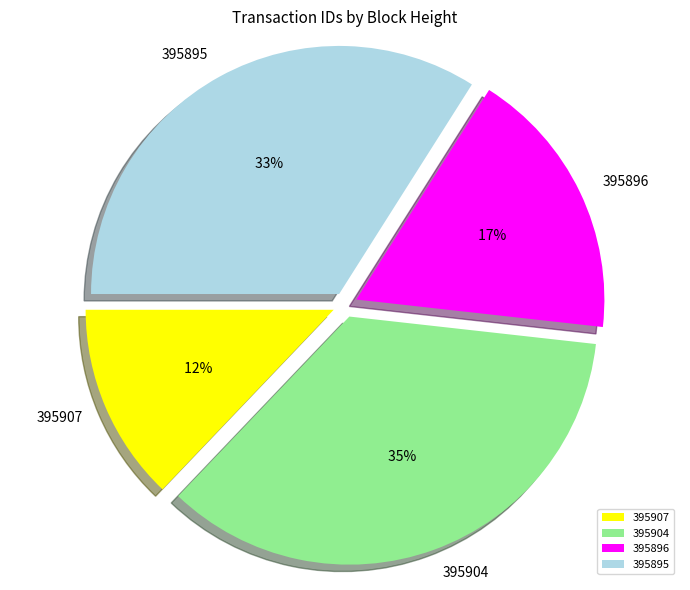

Which has a higher value, 395904 or 395895?

395904